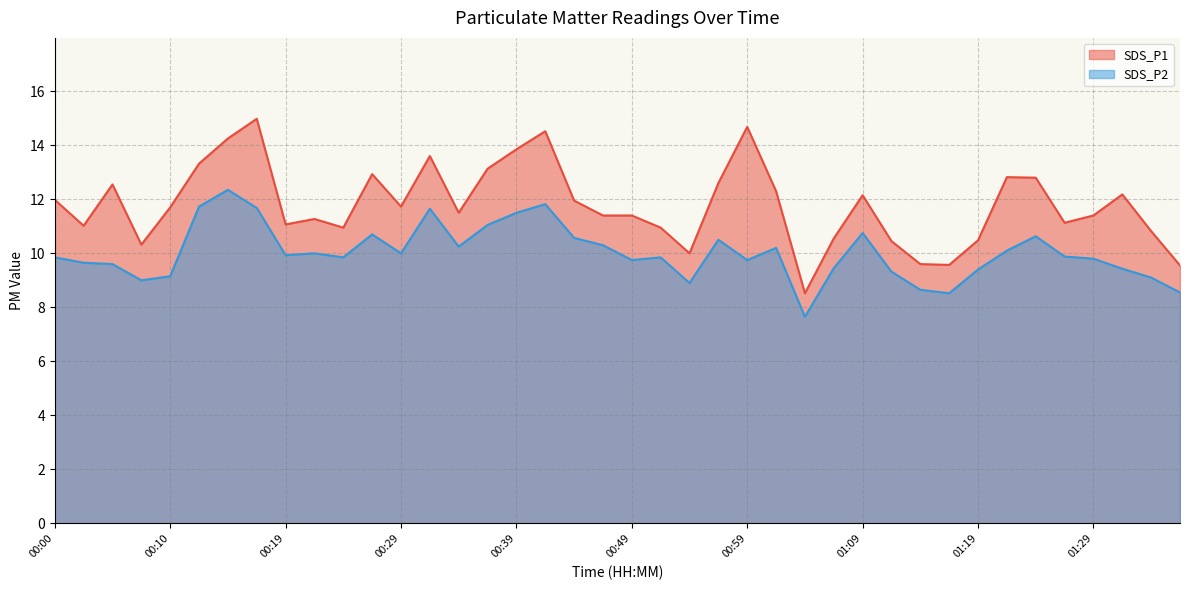

Read the SDS_P1 value at 01:31.

12.2